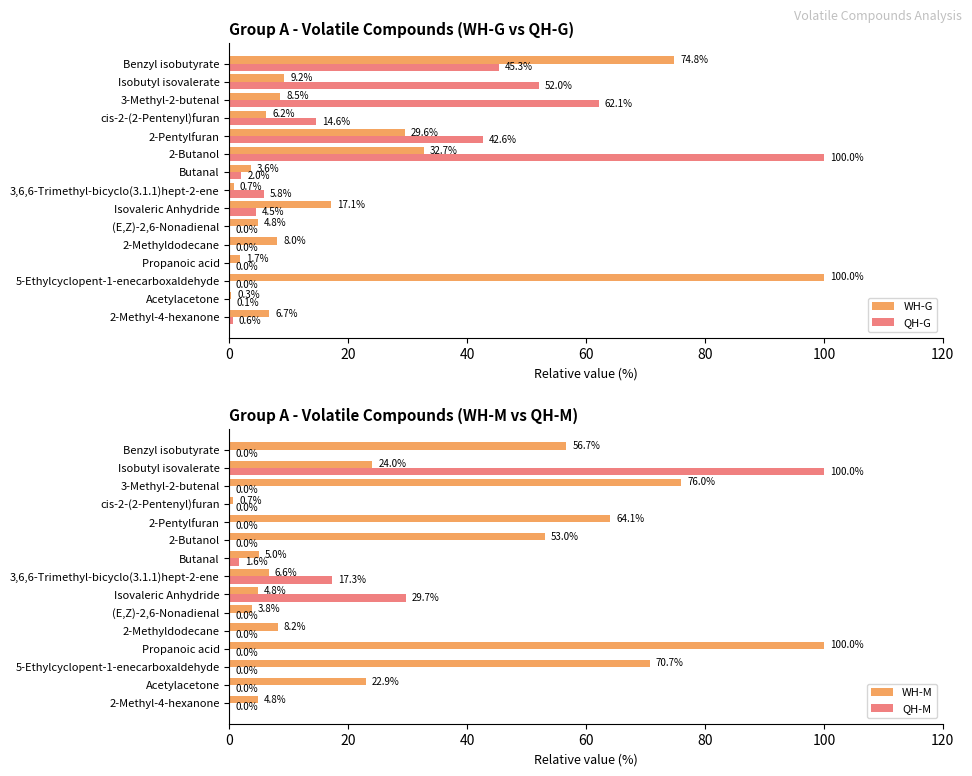

Rank the series by their maximum value, from lowest to highest.

WH-G, QH-G, WH-M, QH-M